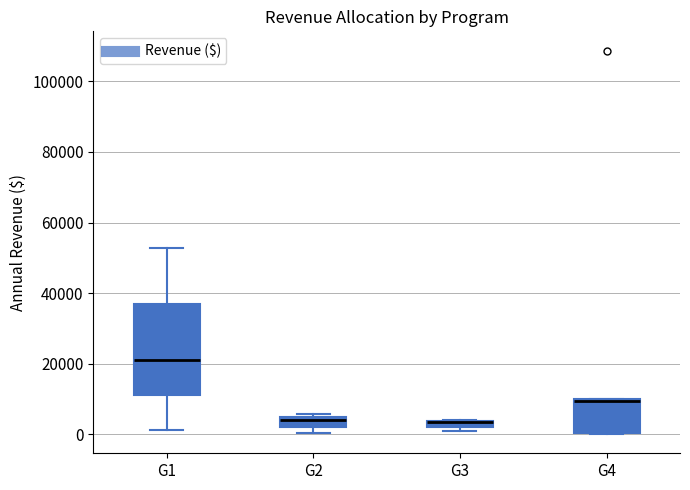

Where is the upper edge of the box for G1 on the y-axis? The values are not printed on the chart, so give them approximately, as read against the axis.

36000